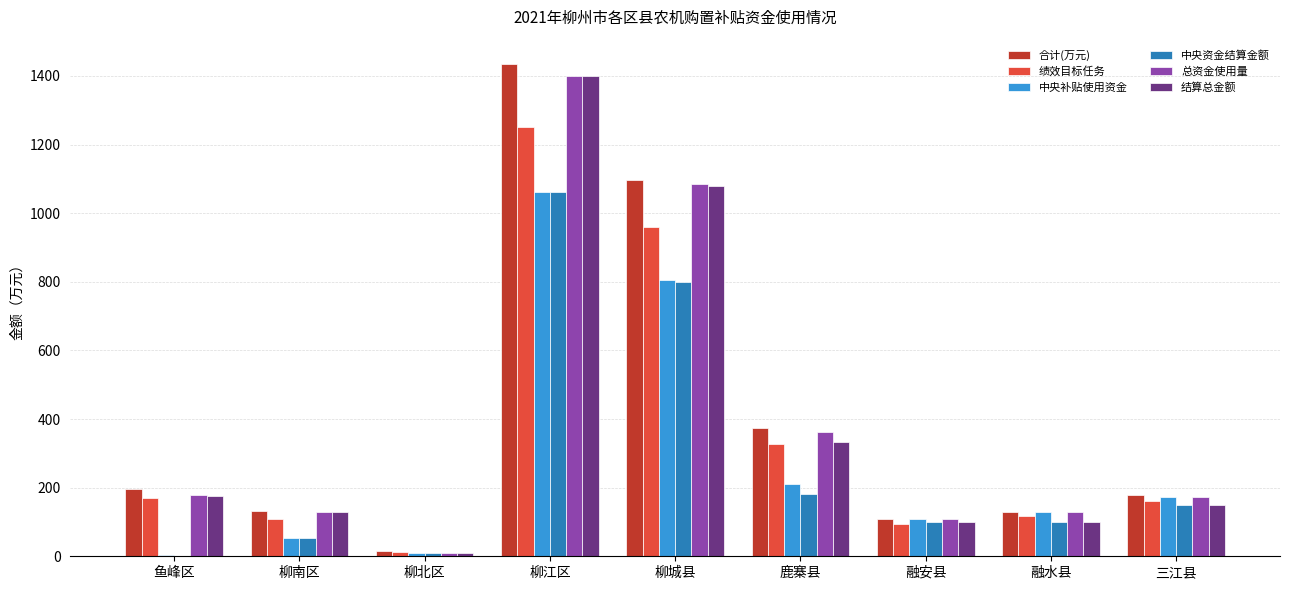

What is the maximum value shown in the chart?

1433.9